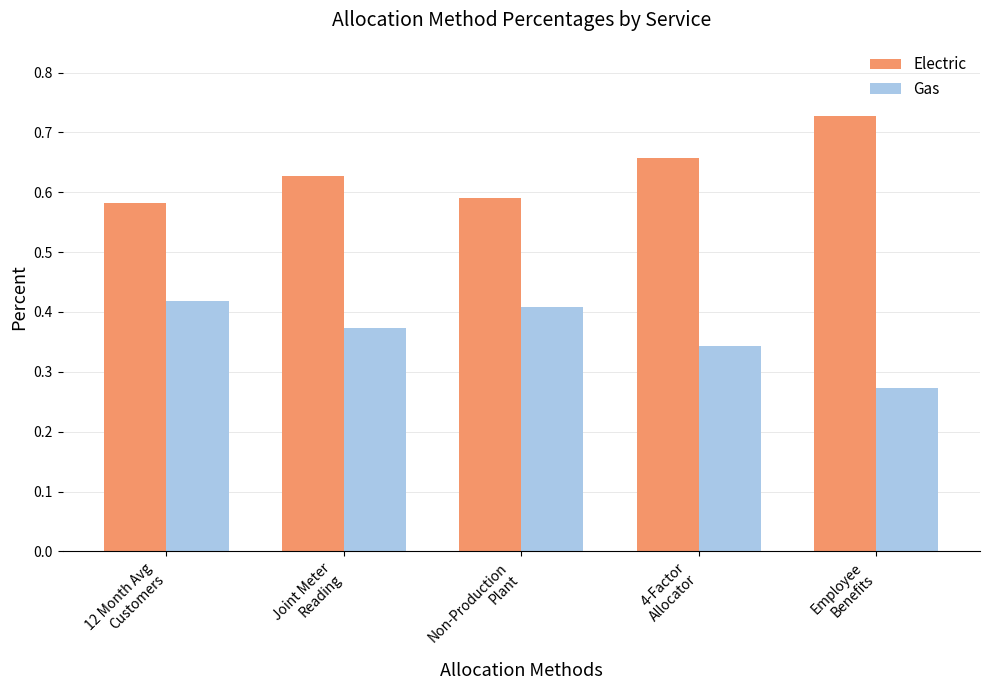

What position from the left is 12 Month Avg
Customers?

1